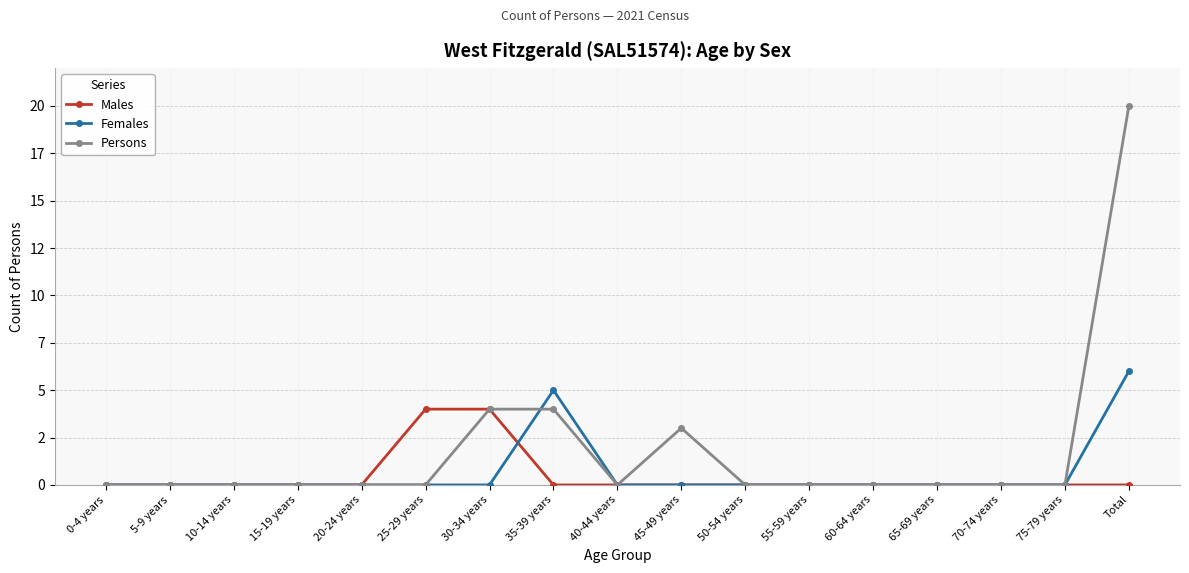

At 45-49 years, list the series in order from largest to smallest.

Persons, Males, Females